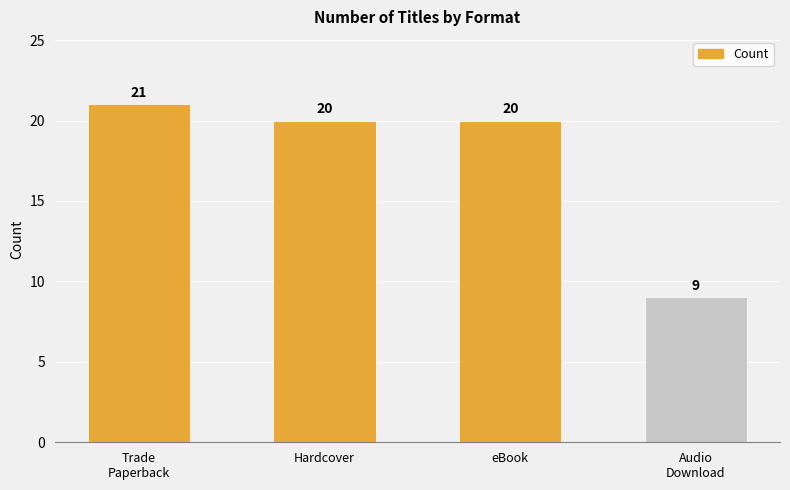

Reading left to right, what are all the values shown in this chart?

21	20	20	9